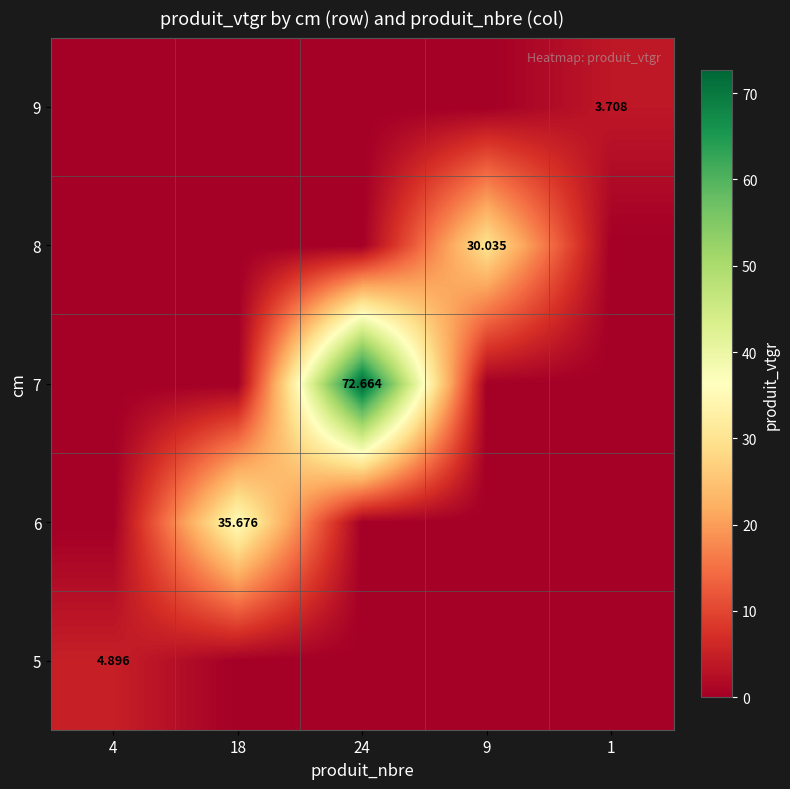

Is it true that 9 equals 5.7 at 1?

False